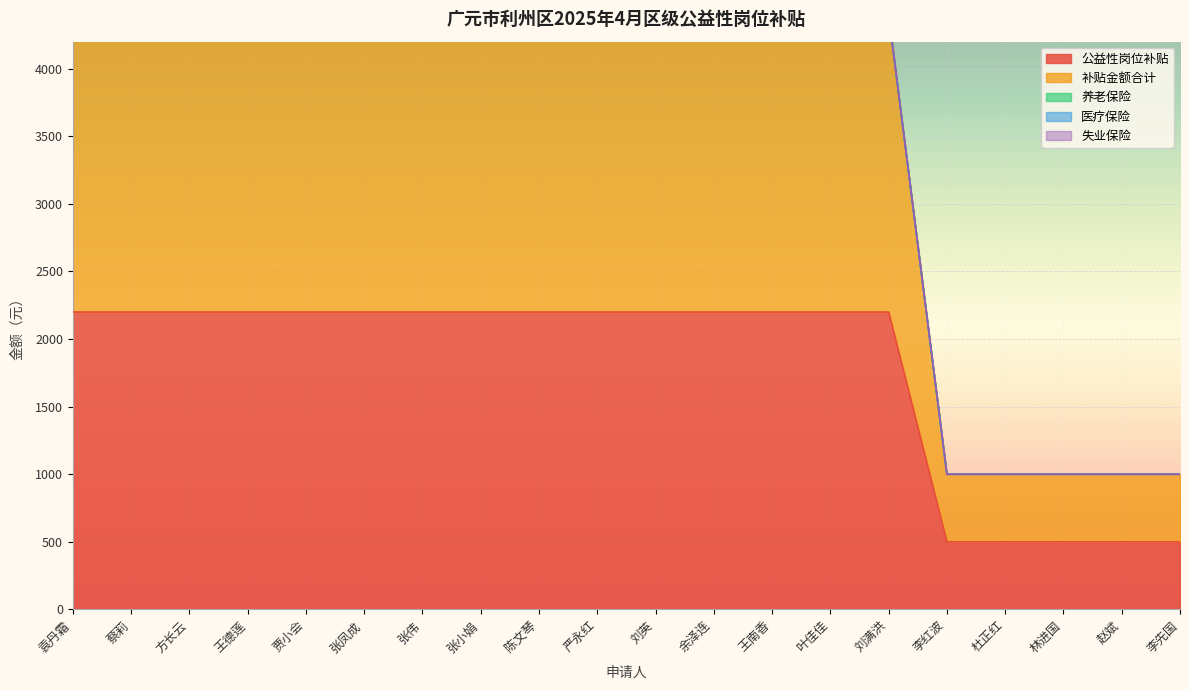

Rank the series at 张小娟 from highest to lowest value.

补贴金额合计, 公益性岗位补贴, 养老保险, 医疗保险, 失业保险